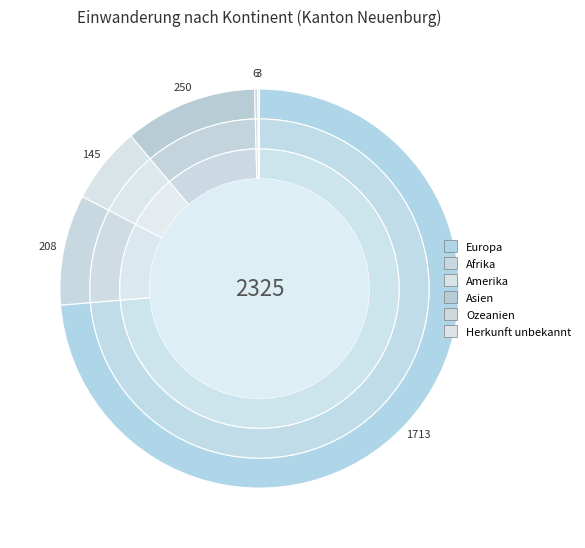

What percentage do Ozeanien and Amerika together represent?

6.5%